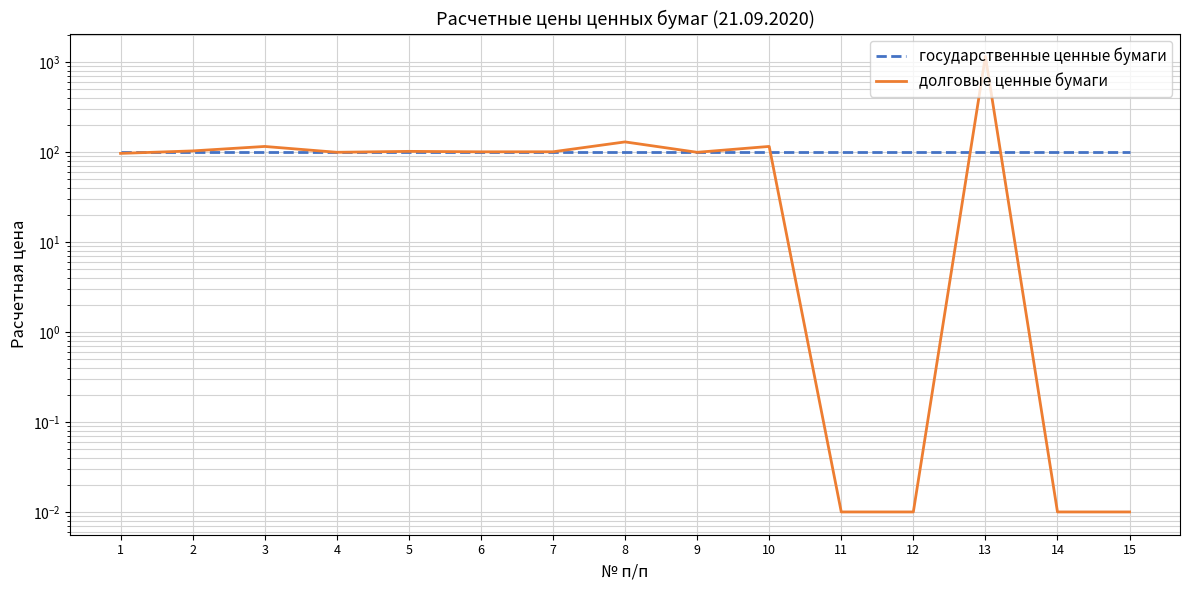

At how many categories does at least one series exceed 637?

1